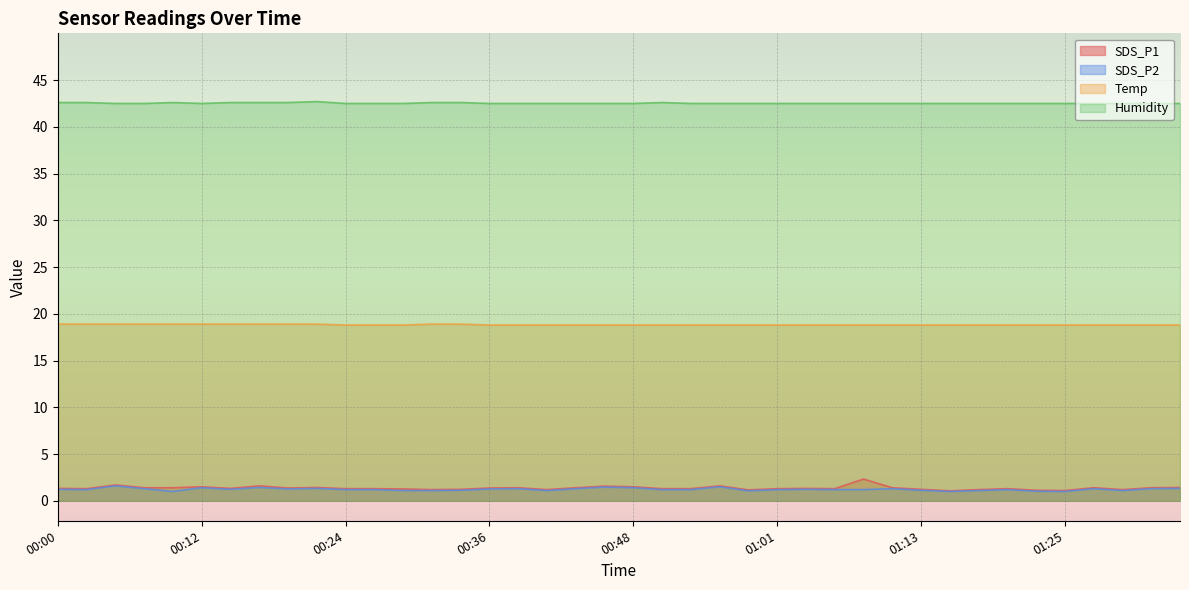

How many lines are shown in the chart?

4